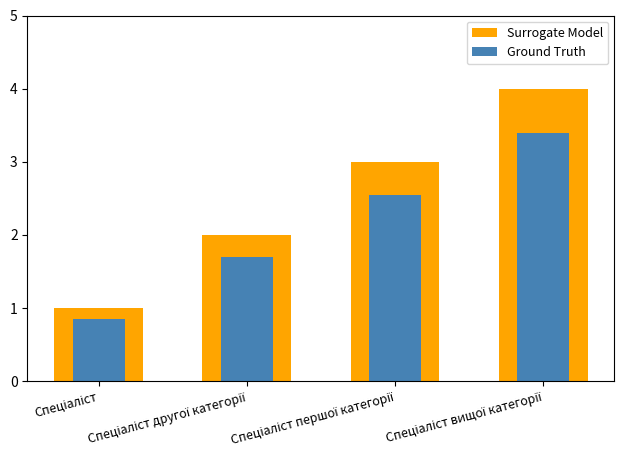

Count the number of categories in the chart.

4